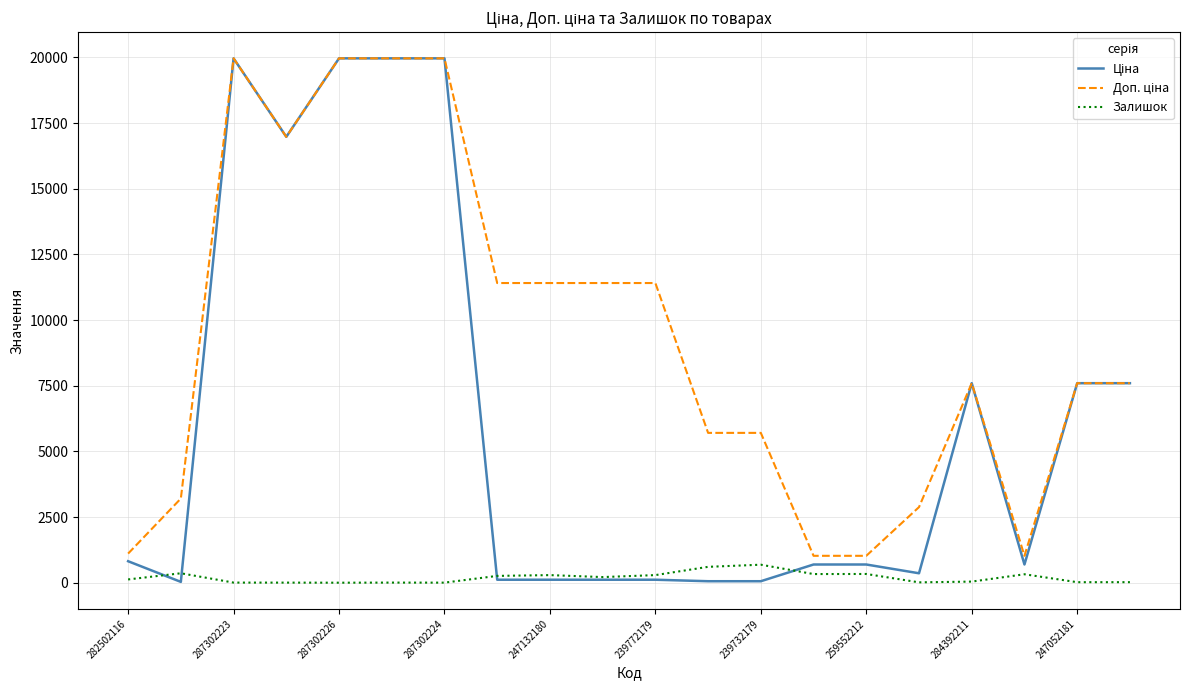

What is the greatest value displayed?

19964.2